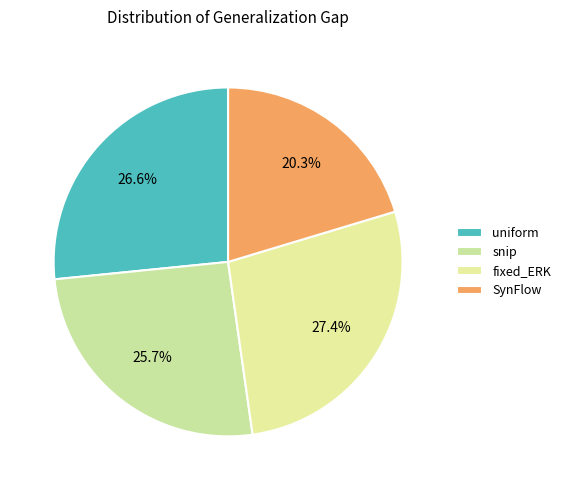

Is it true that uniform is 27% of the pie?

True